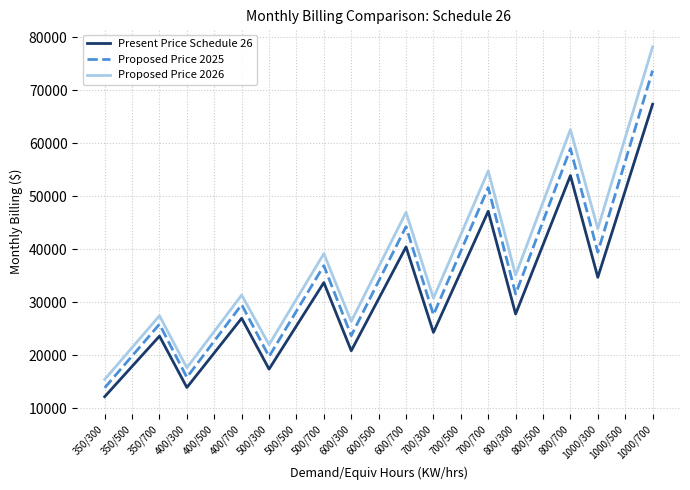

What is the difference between the highest and lowest values at 500/300?

4624.1